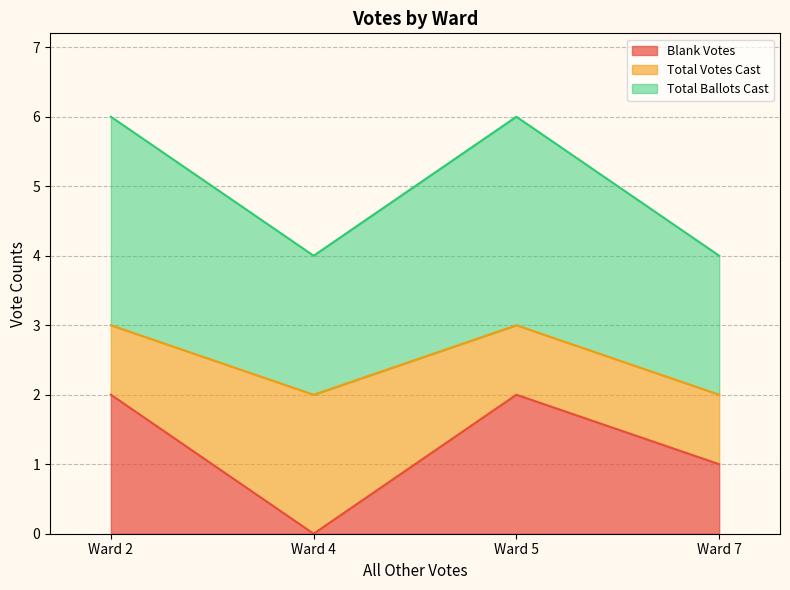

Where is the first local minimum for Blank Votes?

Ward 4